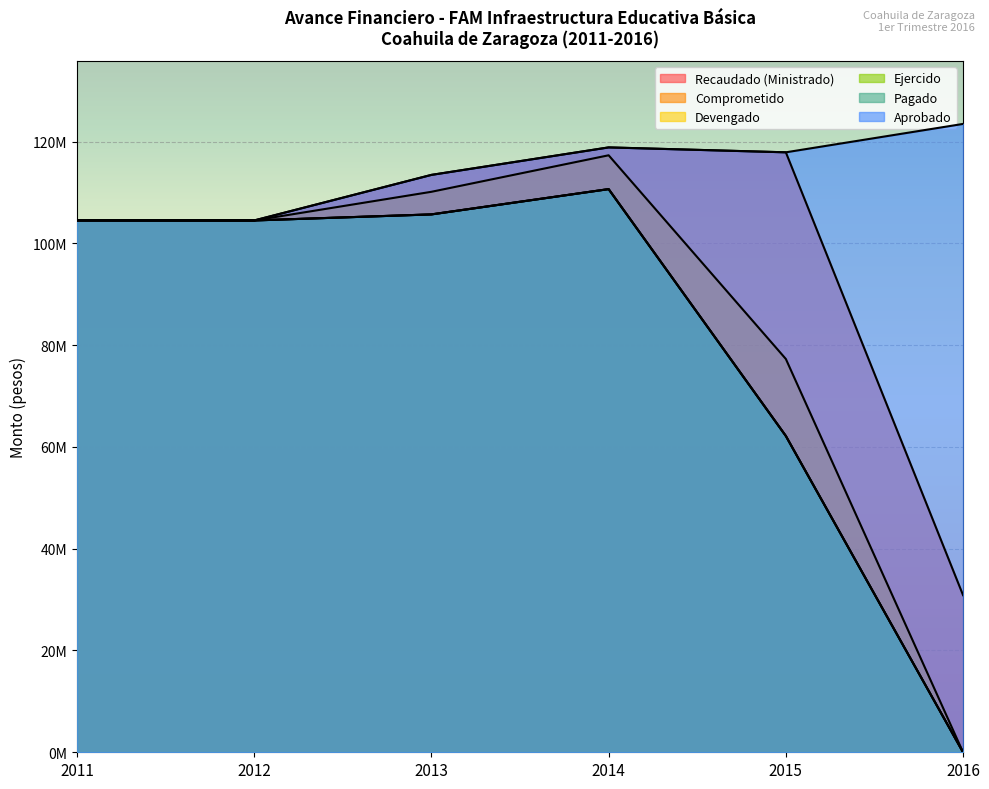

How many distinct data groups are displayed?

6